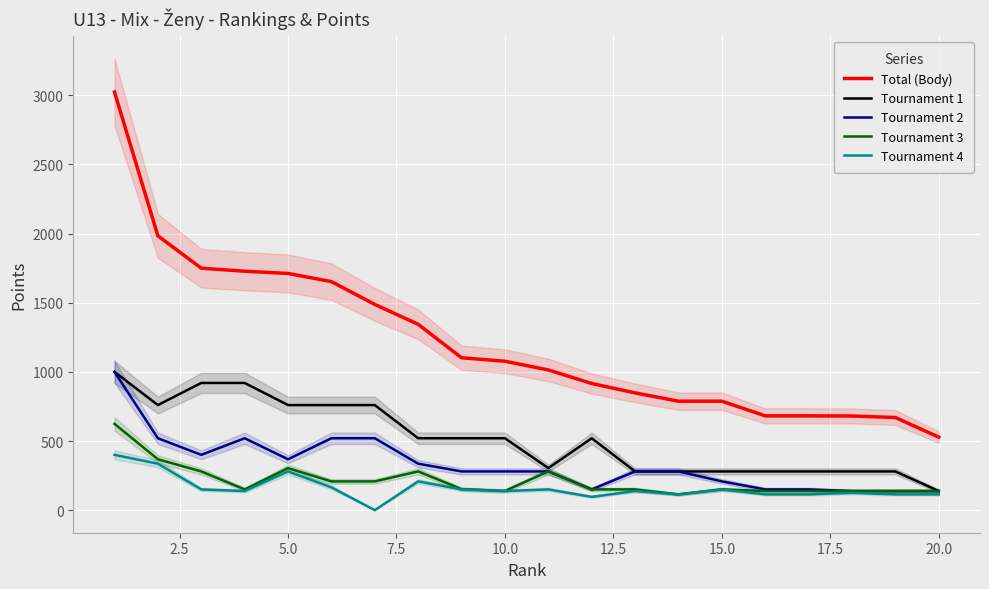

How many lines are shown in the chart?

5